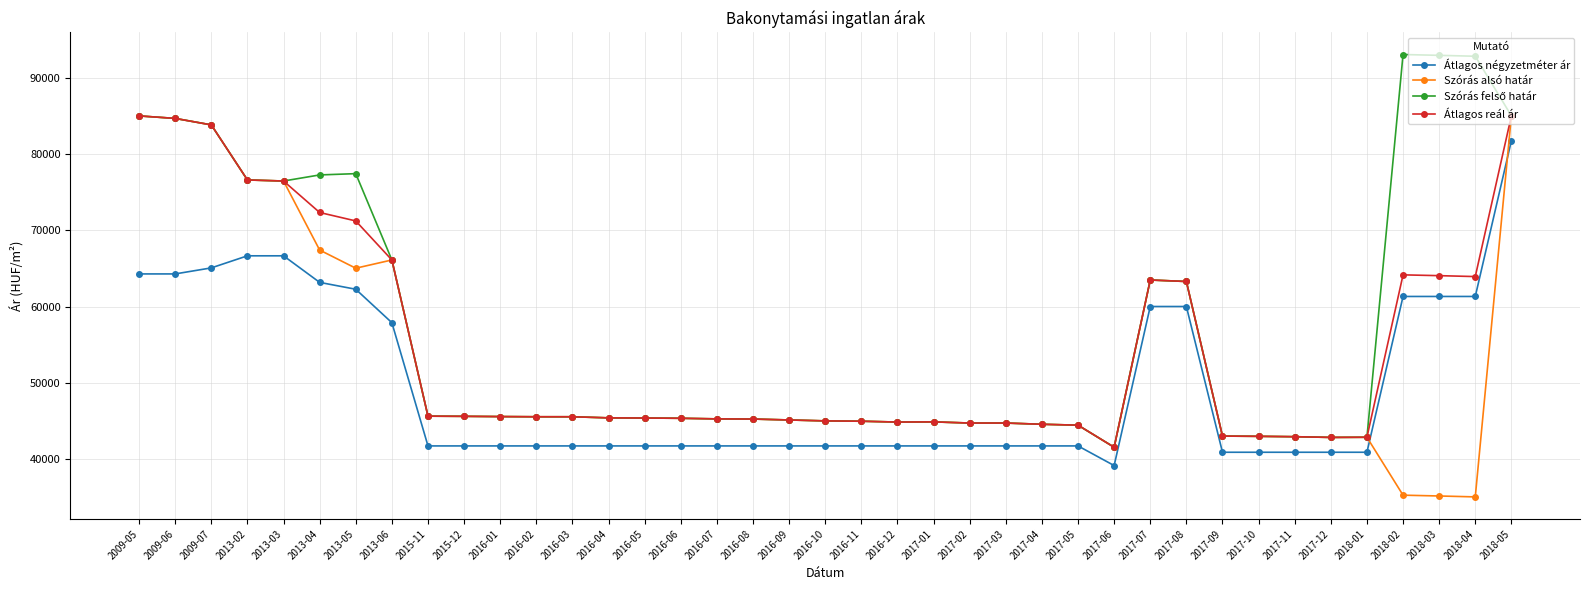

Is this an area chart (filled region under the line)?

No